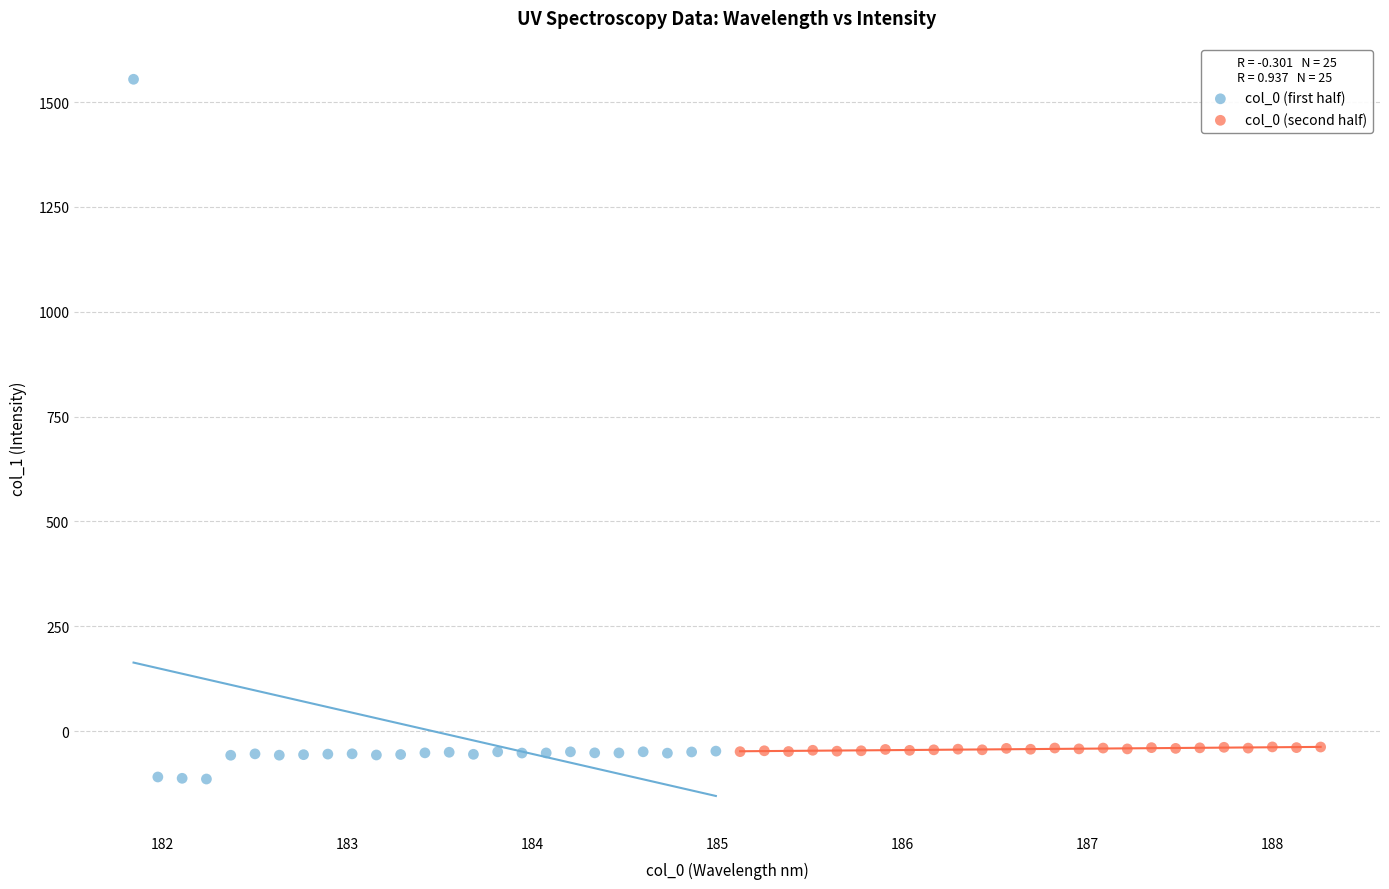

Which series contains the highest Y value?

col_0 (first half)